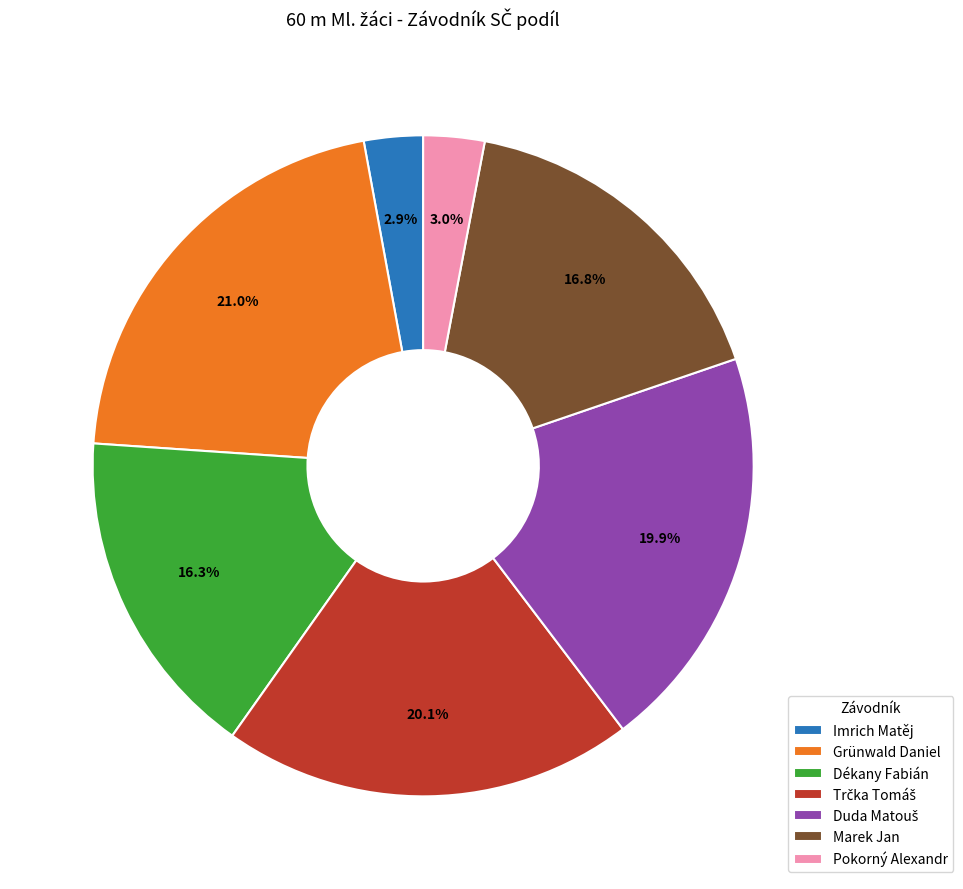

What portion of the pie excludes Grünwald Daniel?

79.0%